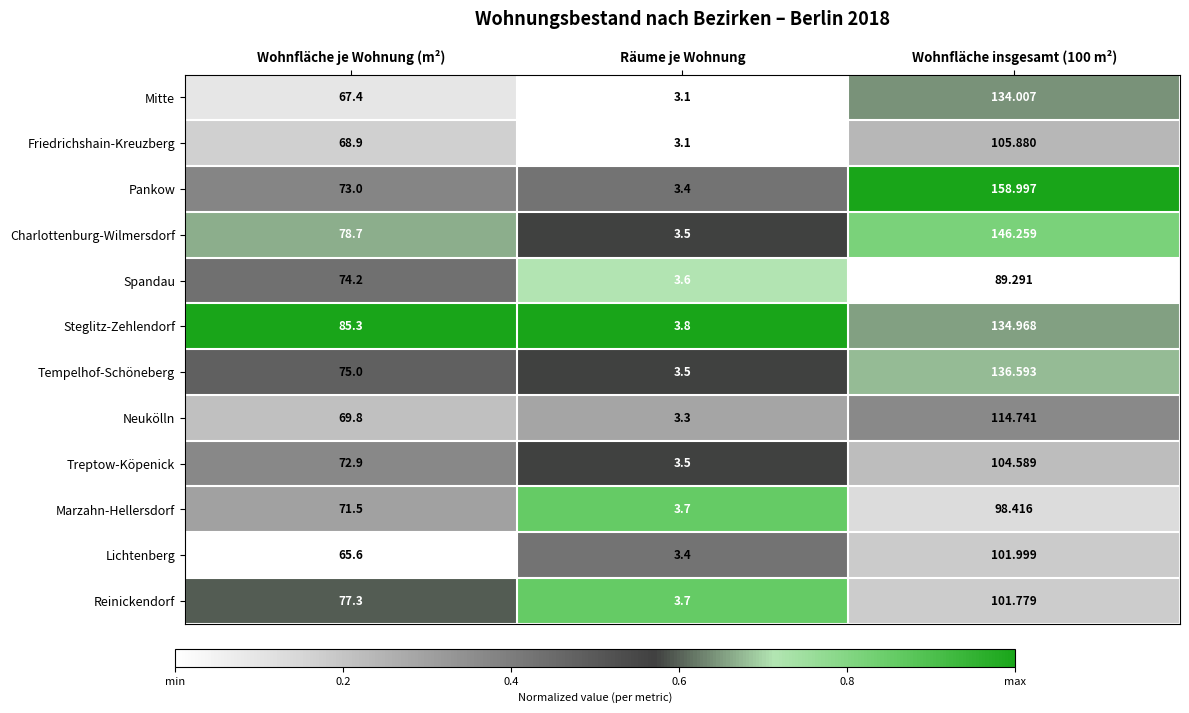

Which series has the widest spread of values?

Pankow